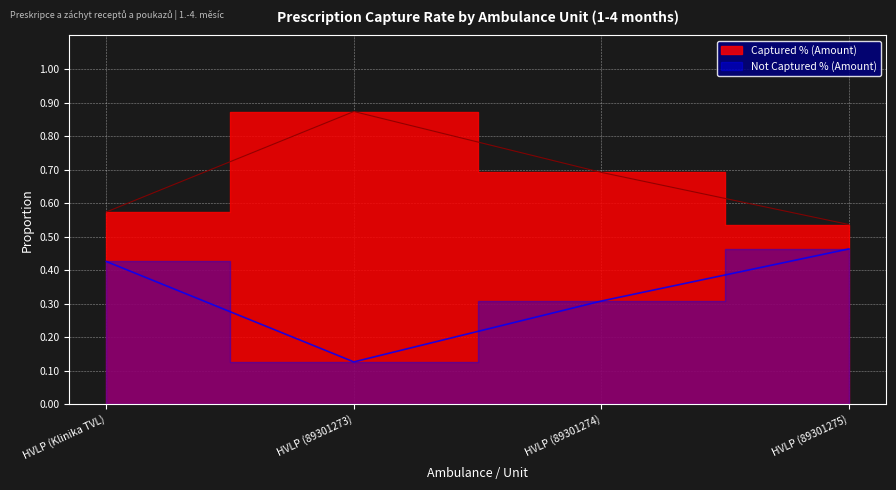

What is the label of the 4th point from the right?

HVLP (Klinika TVL)